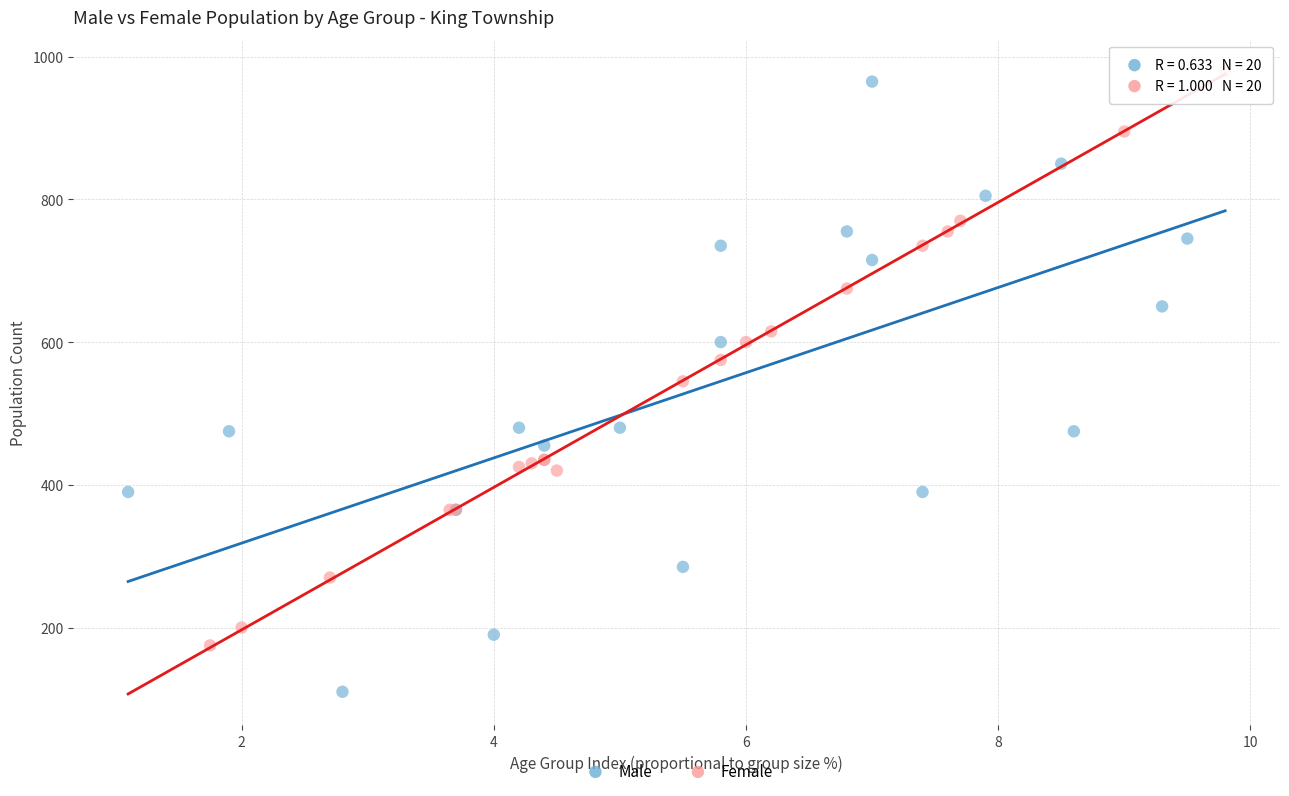

Which series has the largest Y range (max minus min)?

Male